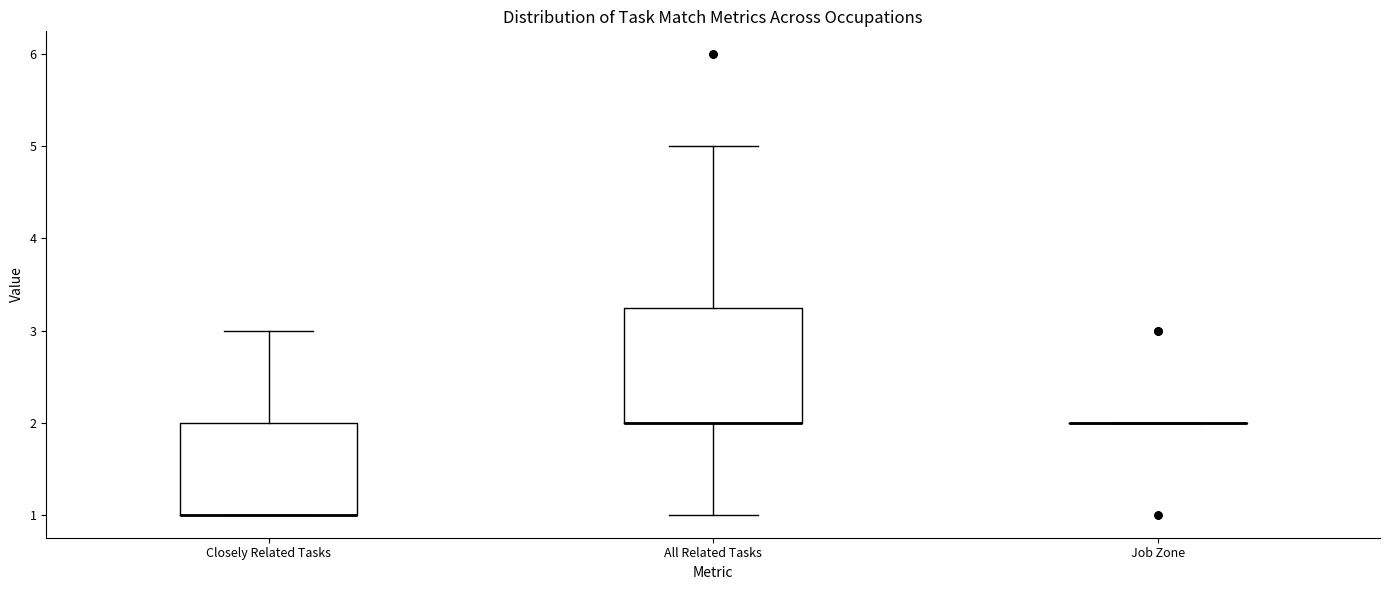

Where does the upper whisker of the box for Closely Related Tasks end on the y-axis? The values are not printed on the chart, so give them approximately, as read against the axis.

3.0